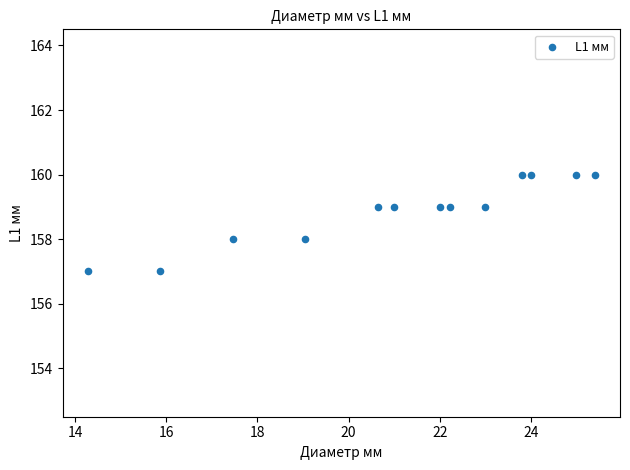

What is the range of Y values (max minus min)?

3